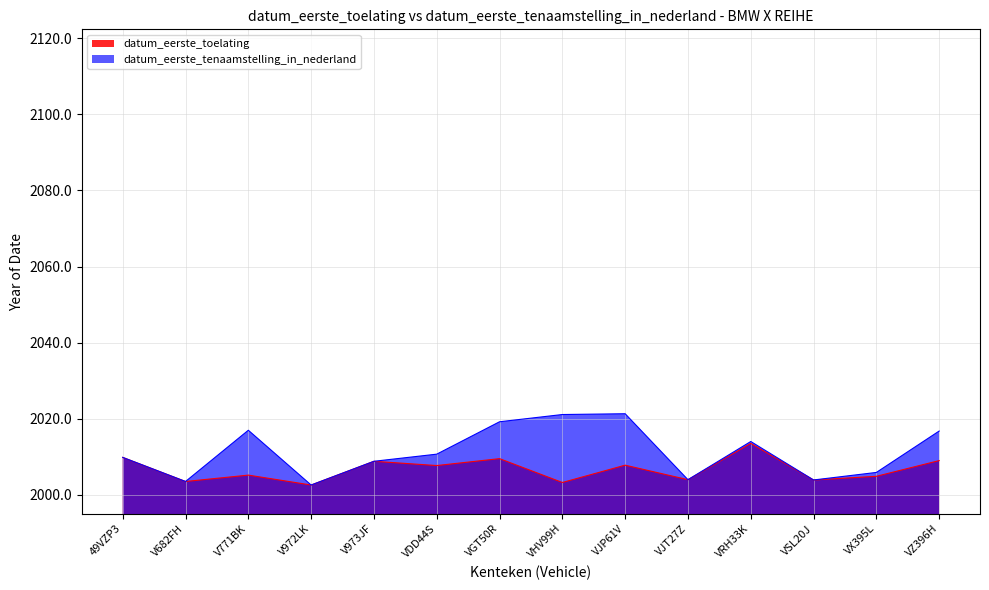

At VHV99H, list the series in order from smallest to largest.

datum_eerste_toelating, datum_eerste_tenaamstelling_in_nederland